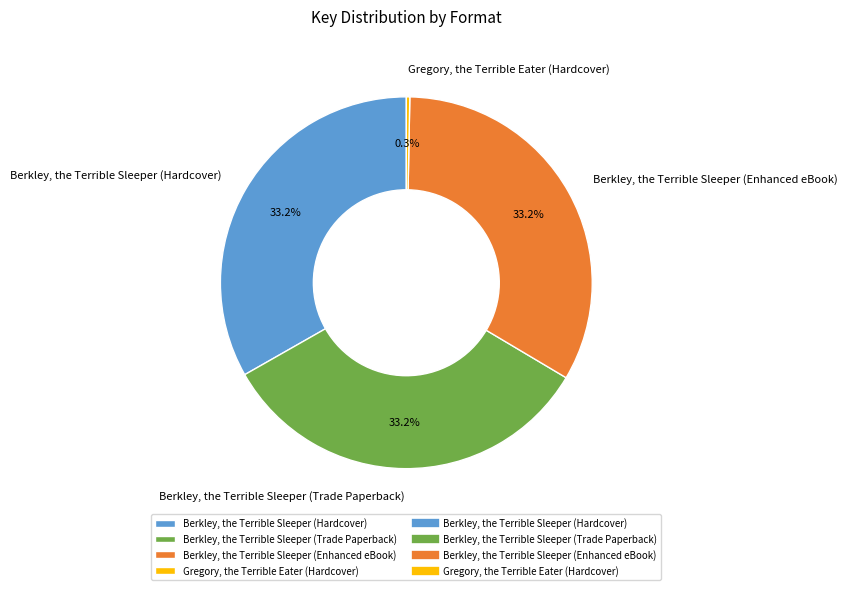

To the nearest percent, what percentage of the pie is Berkley, the Terrible Sleeper (Enhanced eBook)?

33%